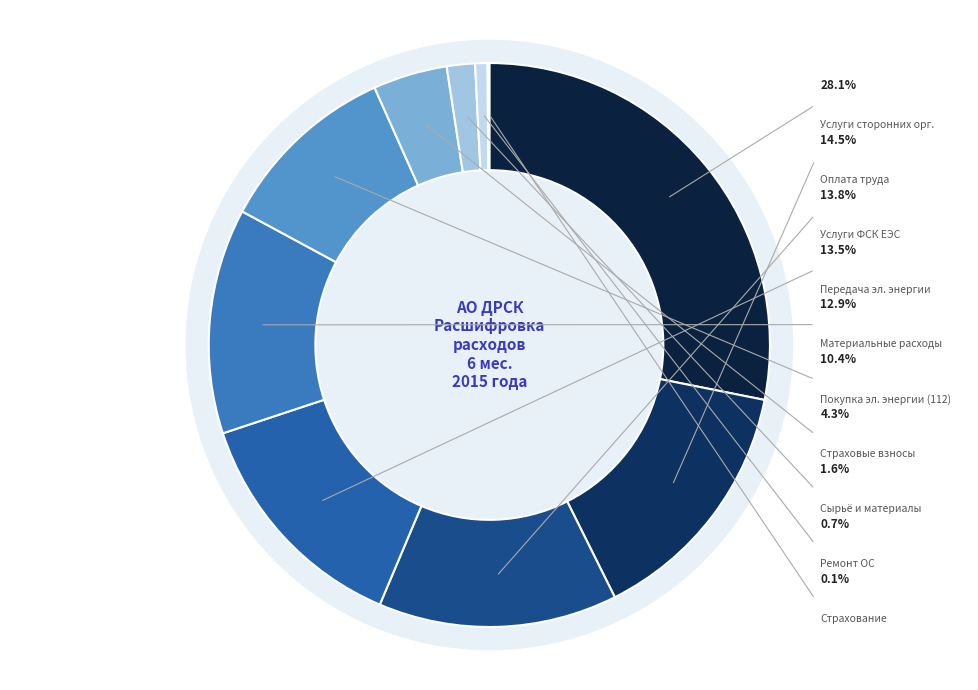

To the nearest percent, what percentage of the pie is Расходы на приобретение сырья и материалов?

2%